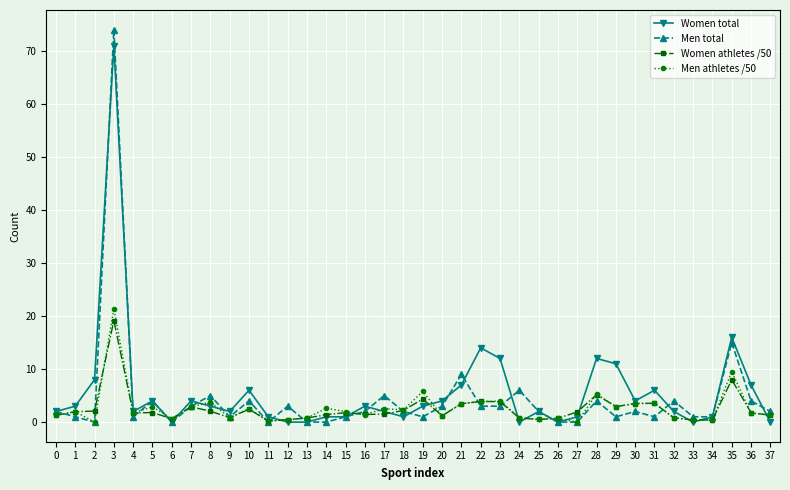

Which label corresponds to the largest value in the chart?

3